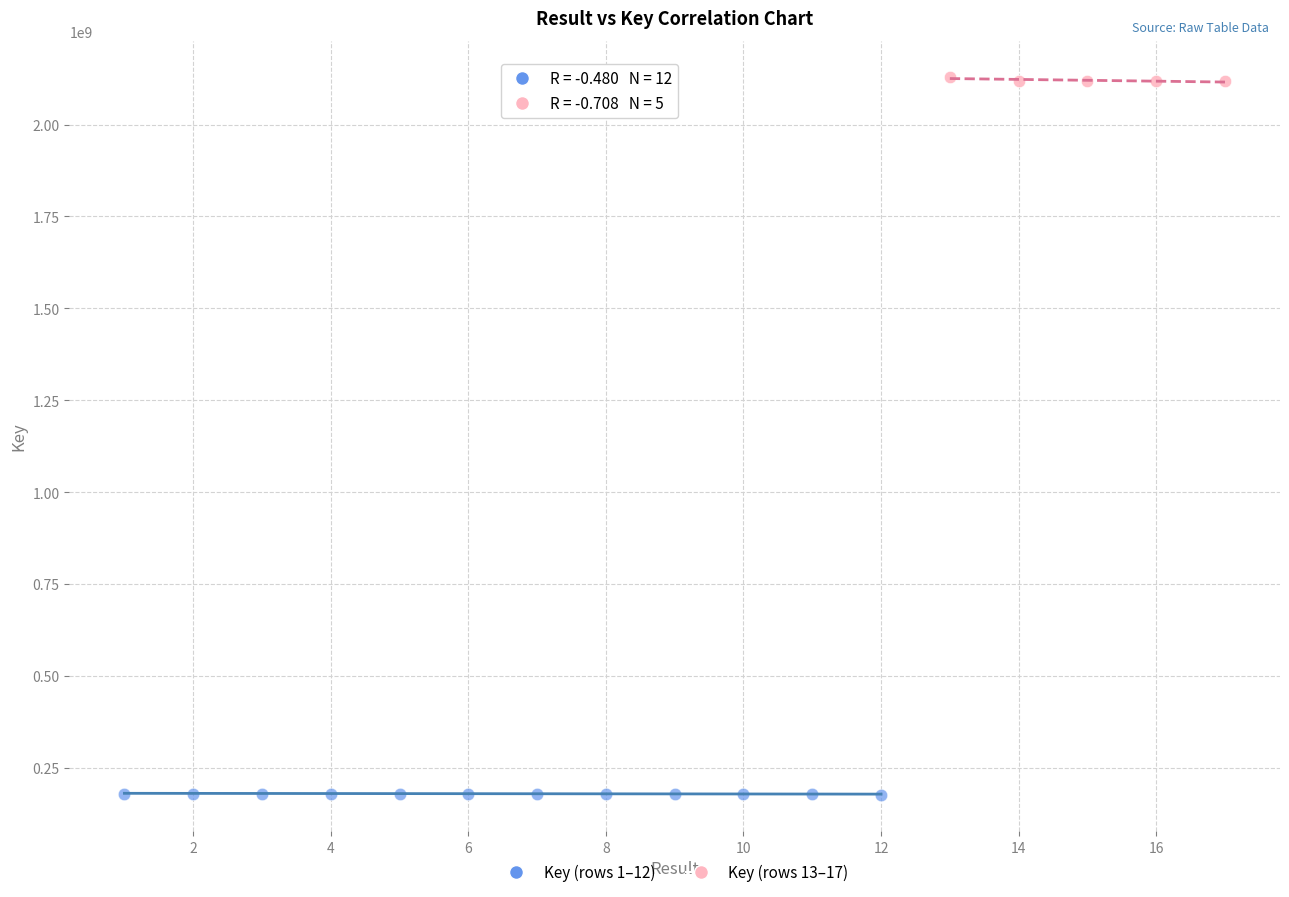

Which series contains the highest Y value?

Key (rows 13–17)